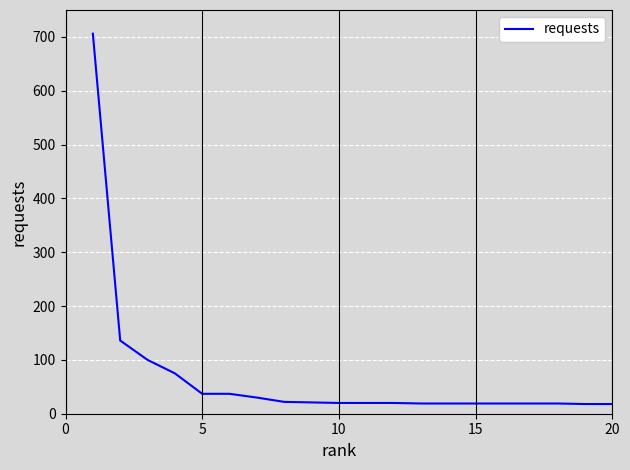

Does the chart have visible grid lines?

Yes